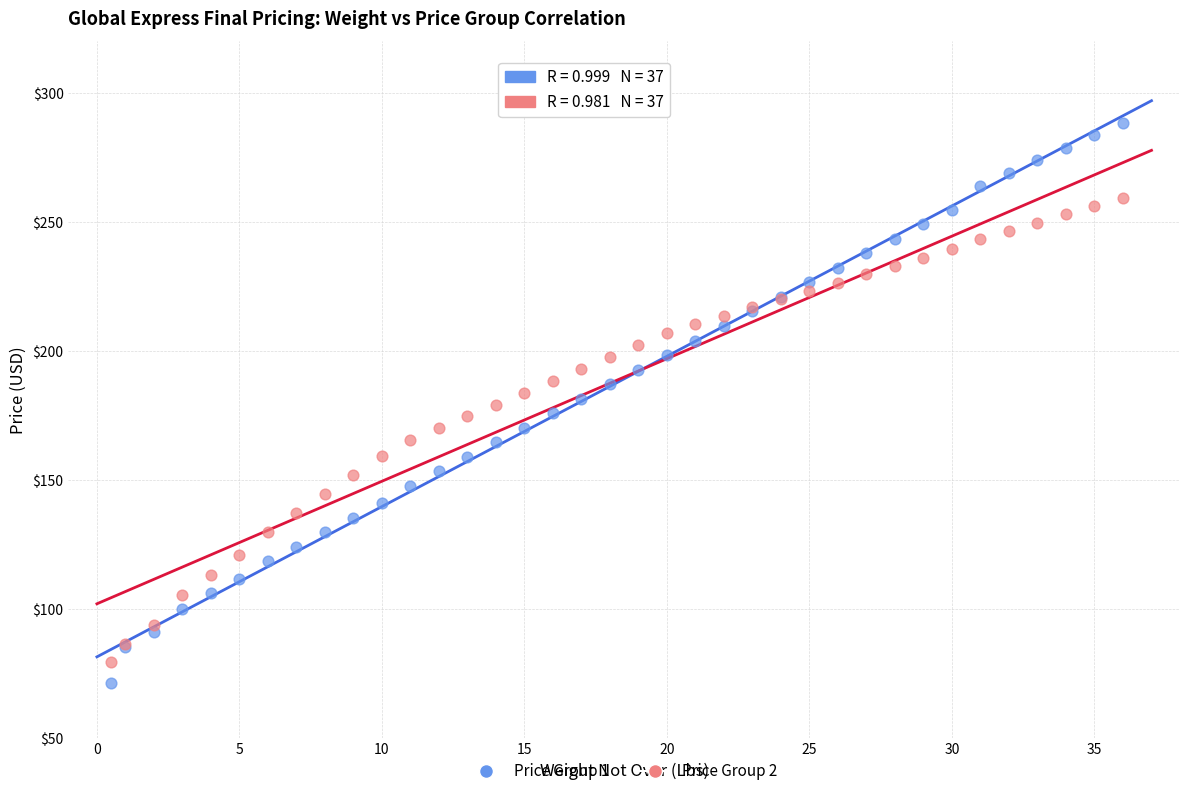

Which series has the widest spread of Y values?

Price Group 1